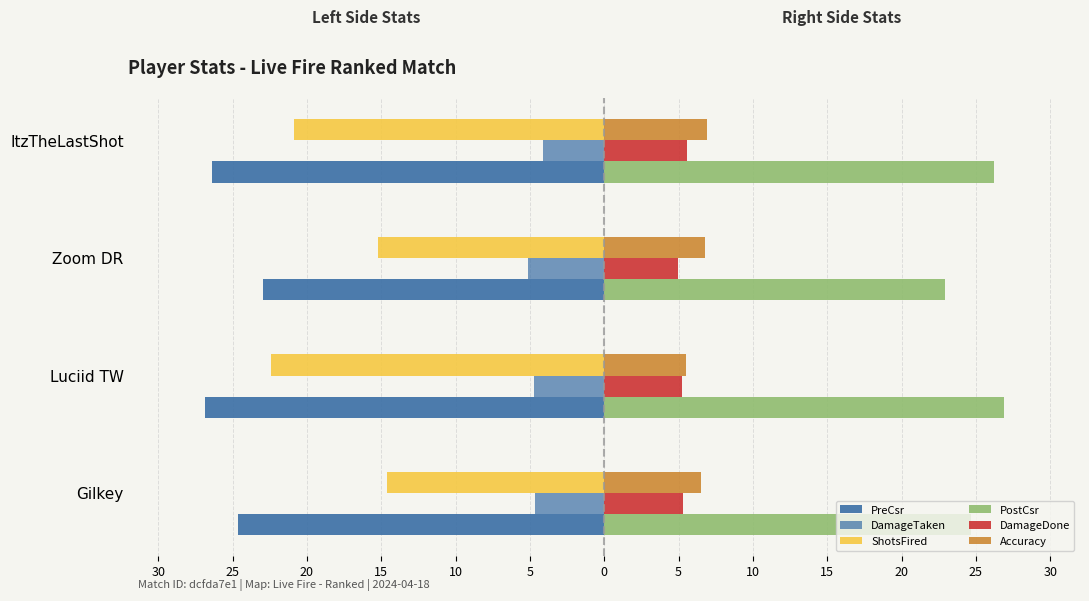

What is the value of the DamageDone bar at the 3rd from the left?

5.0